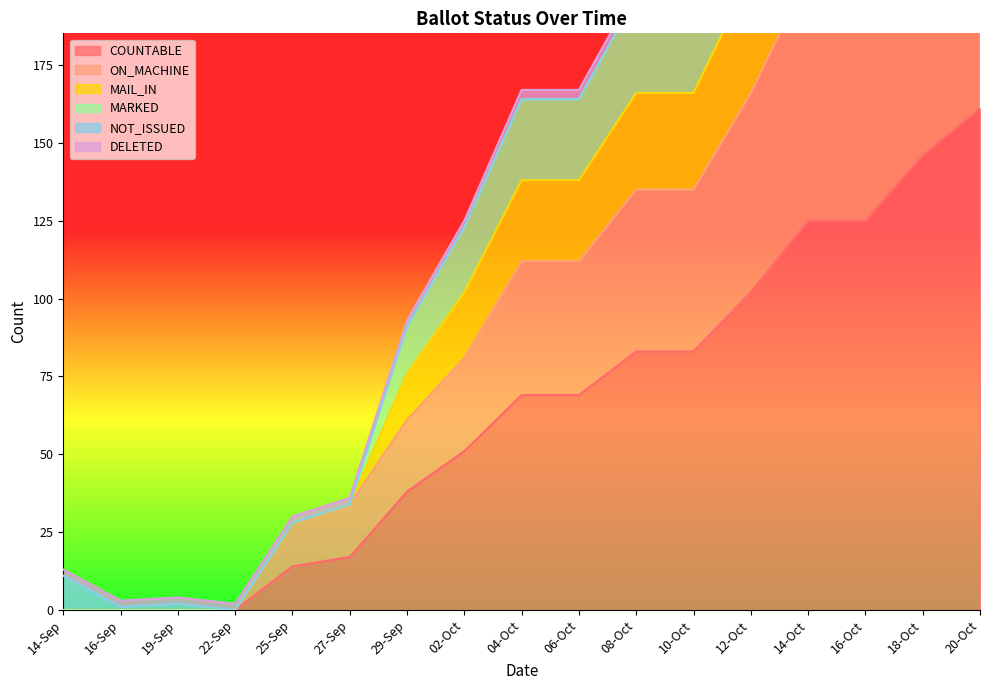

What position from the right is 29-Sep?

11